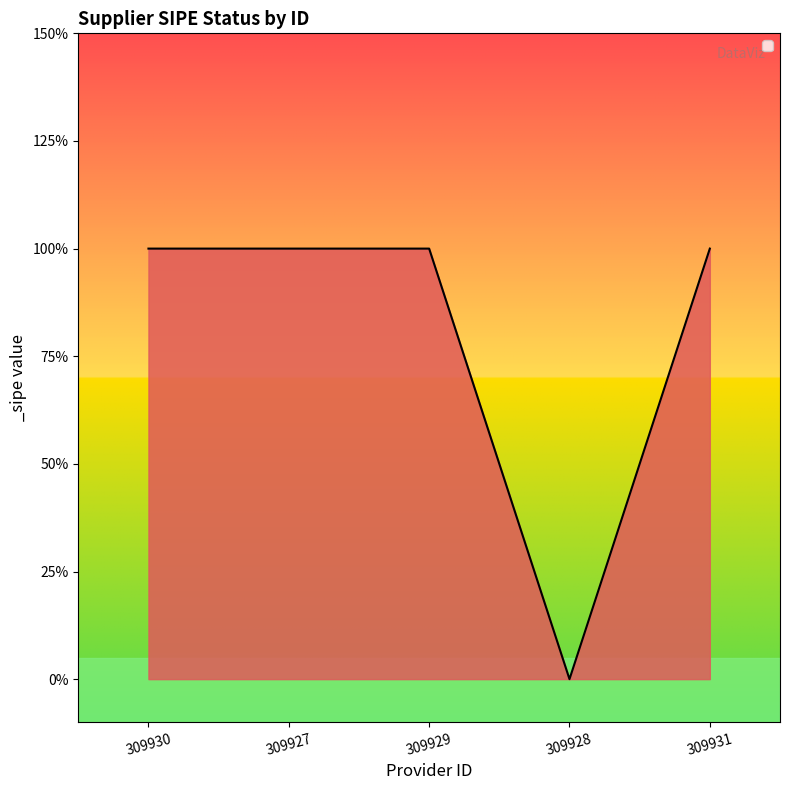

What is the label of the 4th point from the left?

309928